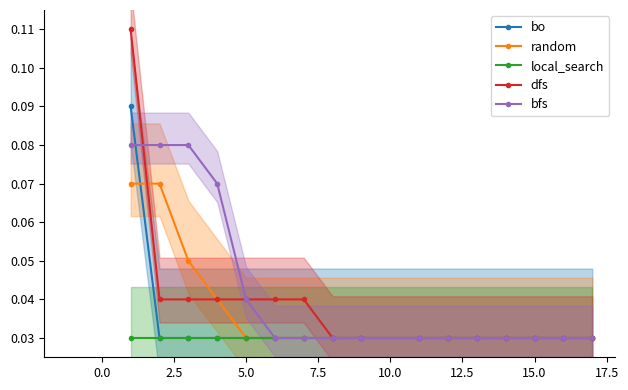

Rank the series by their average value, from lowest to highest.

local_search, bo, random, dfs, bfs